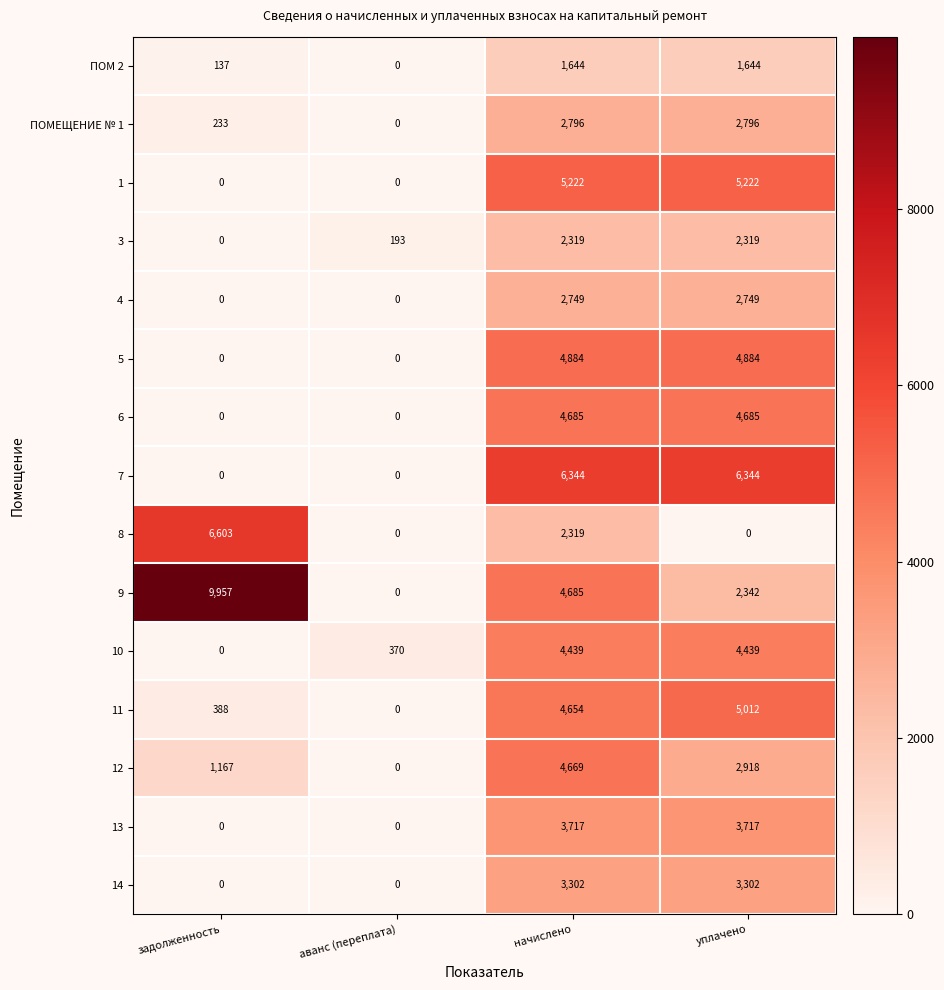

What is the maximum value for 14?

3302